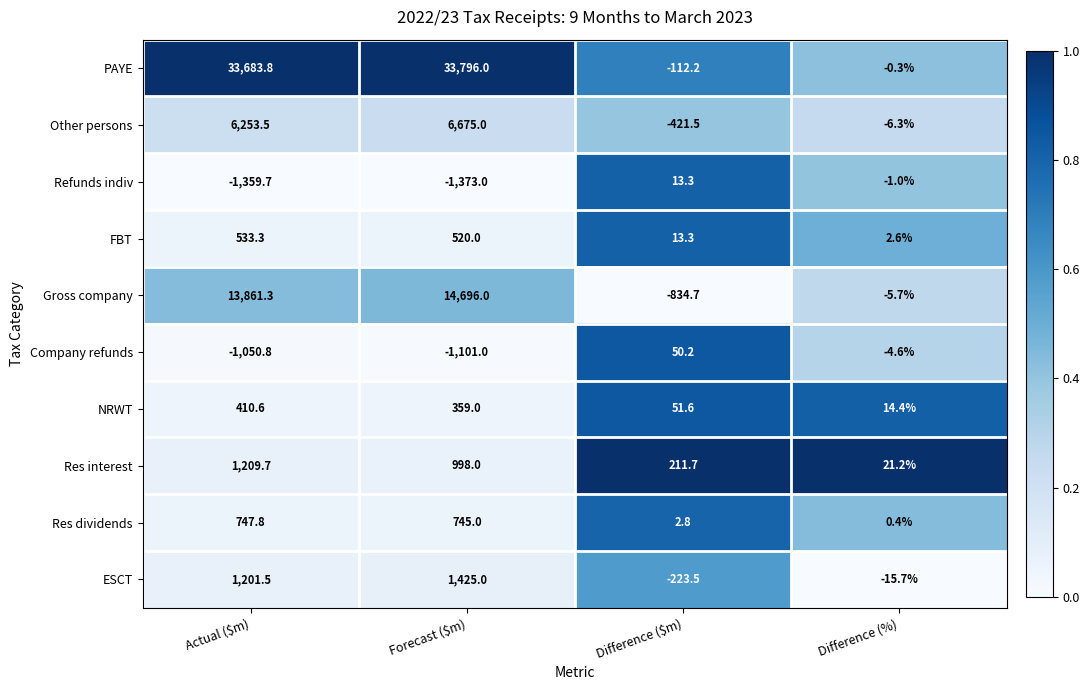

What value does the Company refunds series have at Actual ($m)?

-1050.8